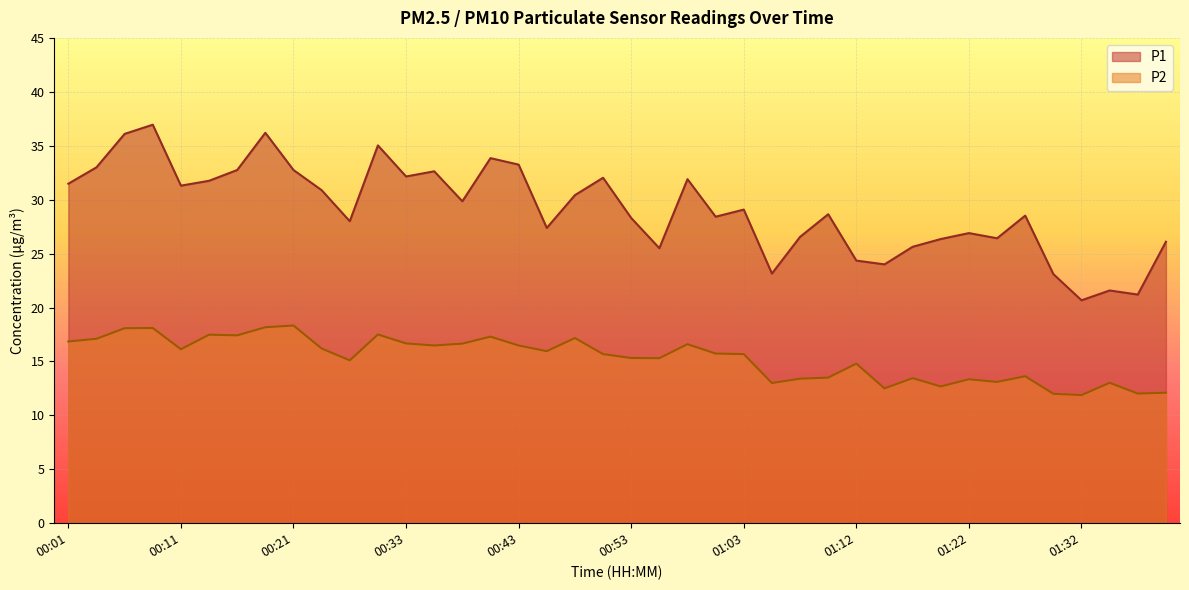

True or false: P2 has more than 1 interior local peaks.

True